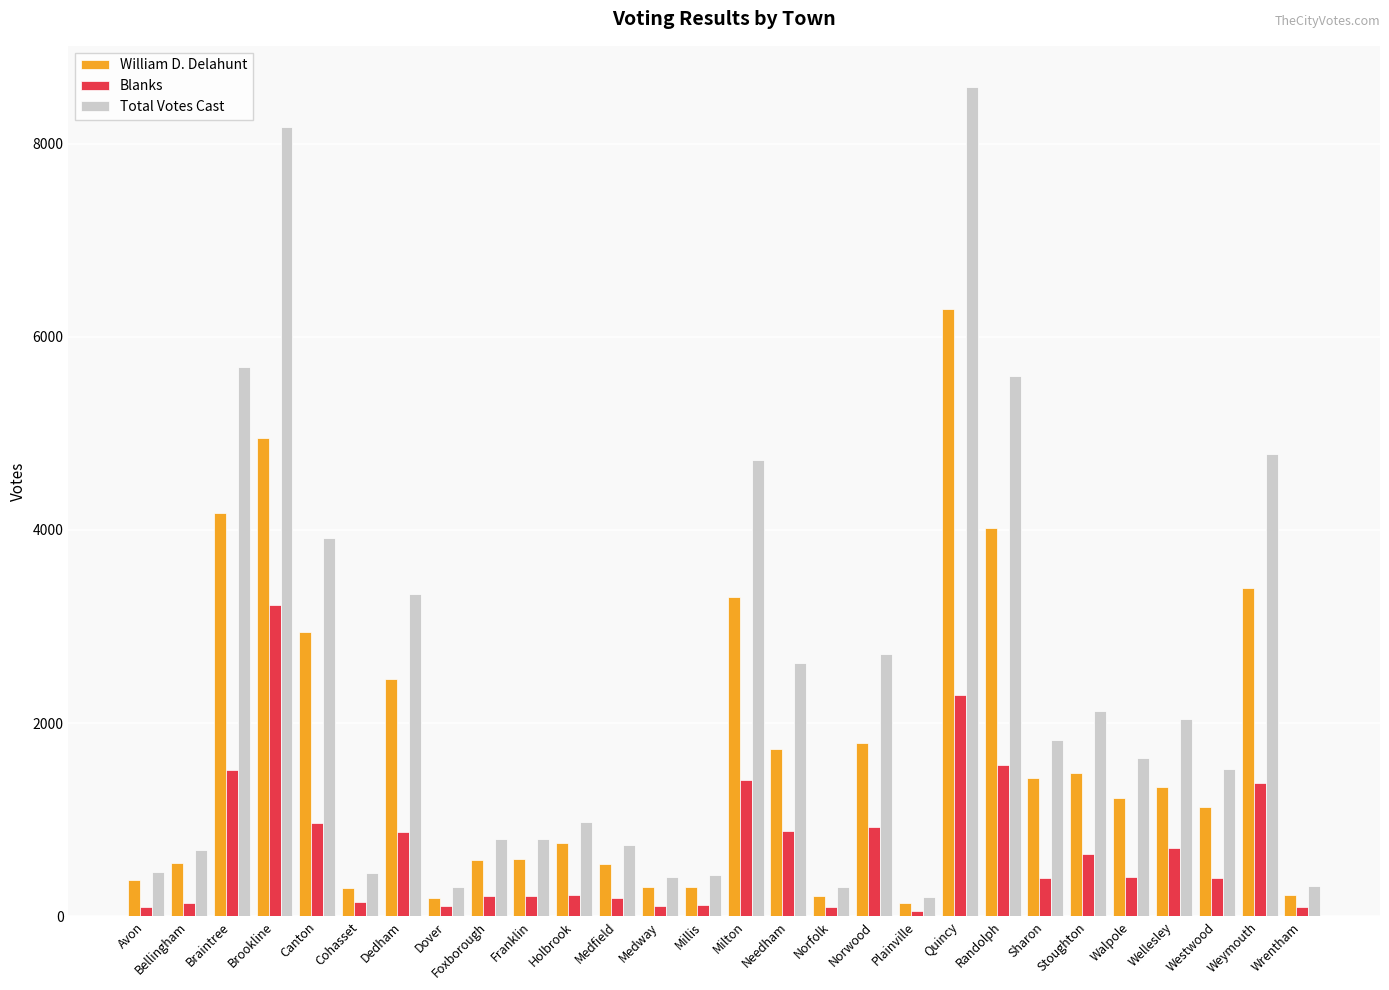

Which series changed the most between Canton and Westwood?

Total Votes Cast